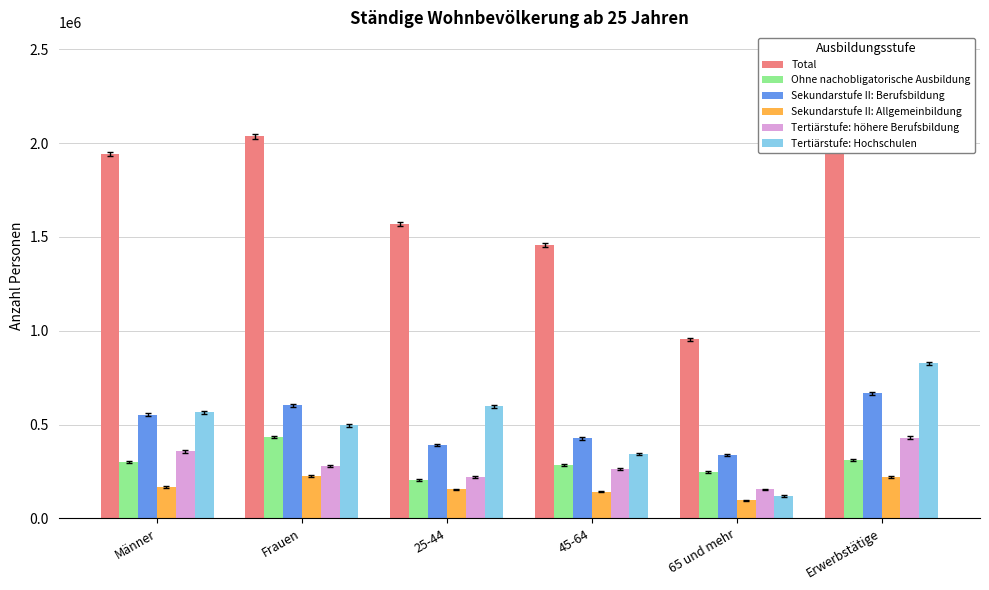

How many bars are there in total?

36